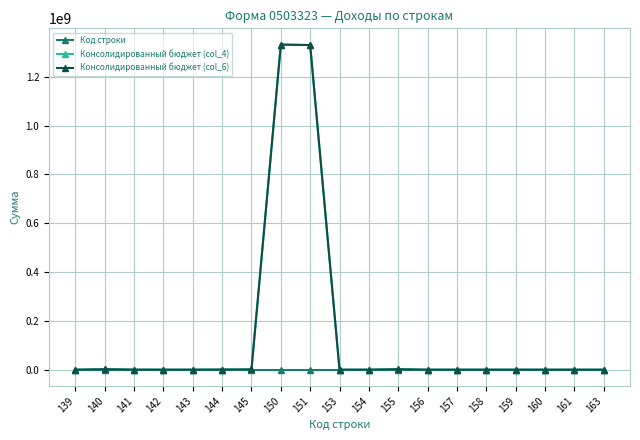

How many series are shown in this chart?

3